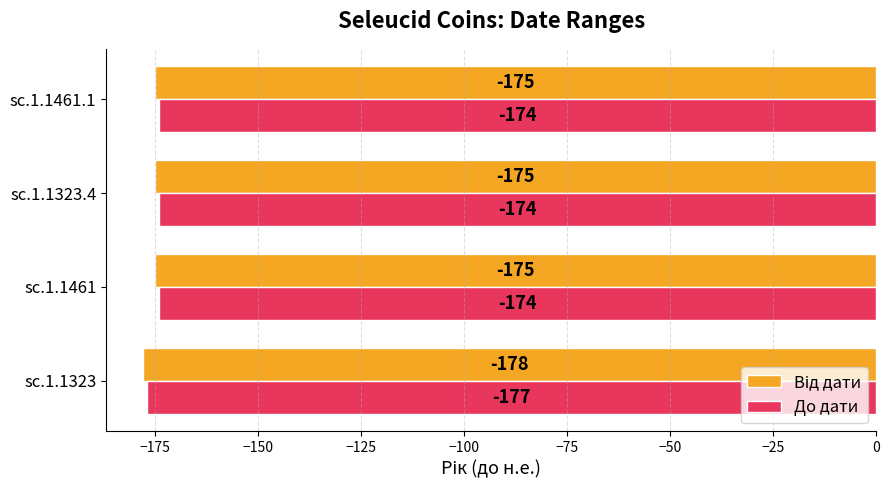

Which series has the largest total across all categories?

До дати